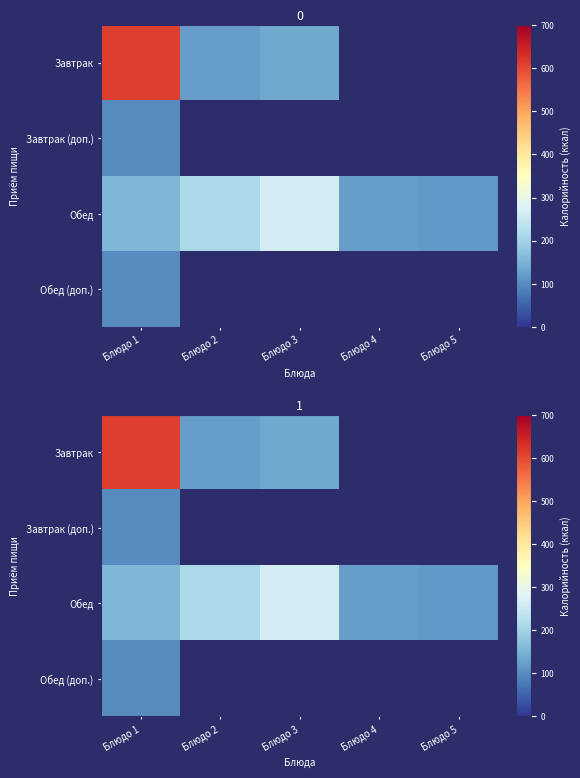

Count the number of categories in the chart.

5